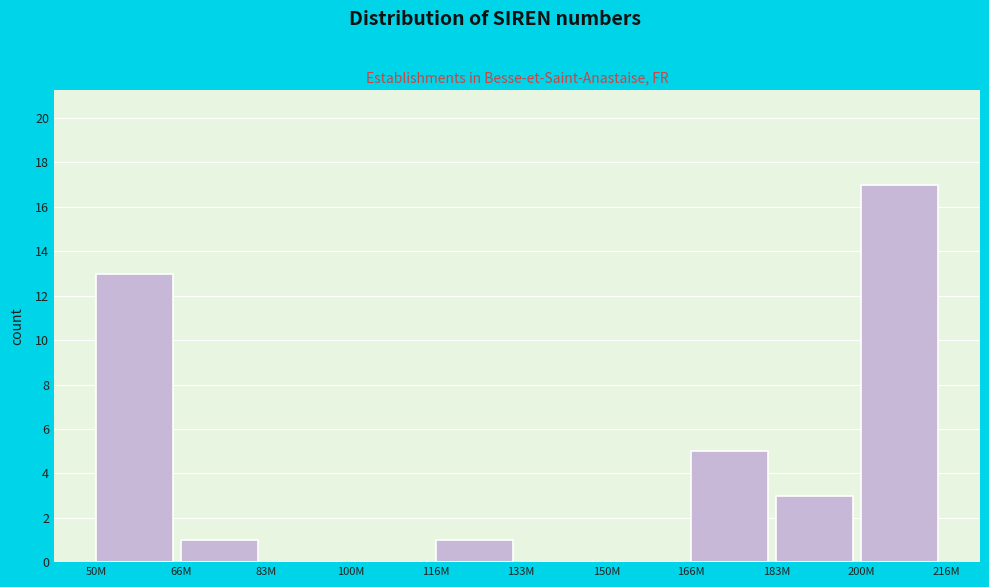

Reading left to right, transcribe all the data shown in this chart.

50M=13	66M=1	83M=0	100M=0	116M=1	133M=0	150M=0	166M=5	183M=3	200M=17